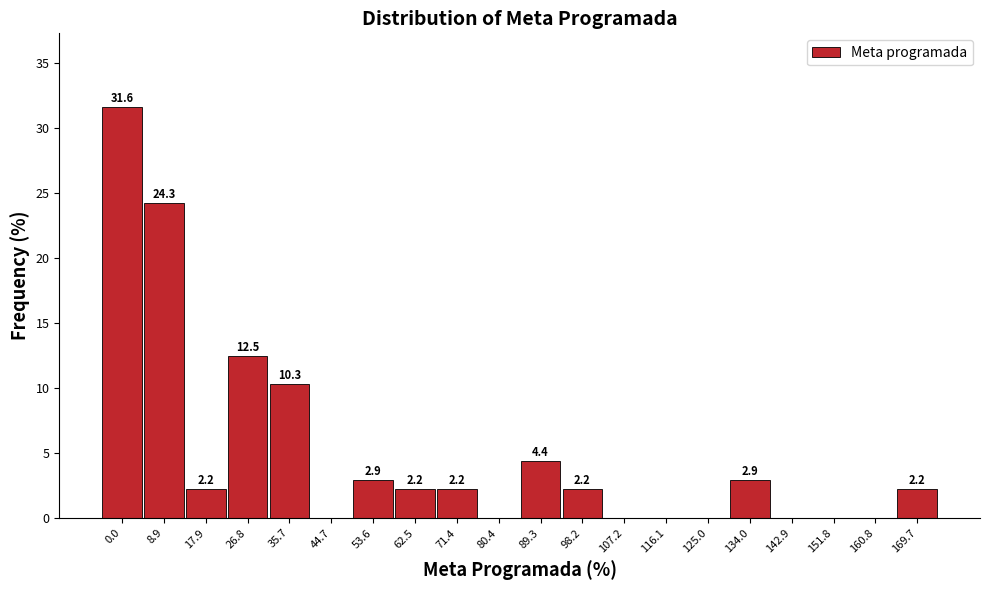

Reading left to right, what are all the values shown in this chart?

0.0=31.6	8.9=24.3	17.9=2.2	26.8=12.5	35.7=10.3	44.7=0.0	53.6=2.9	62.5=2.2	71.4=2.2	80.4=0.0	89.3=4.4	98.2=2.2	107.2=0.0	116.1=0.0	125.0=0.0	134.0=2.9	142.9=0.0	151.8=0.0	160.8=0.0	169.7=2.2